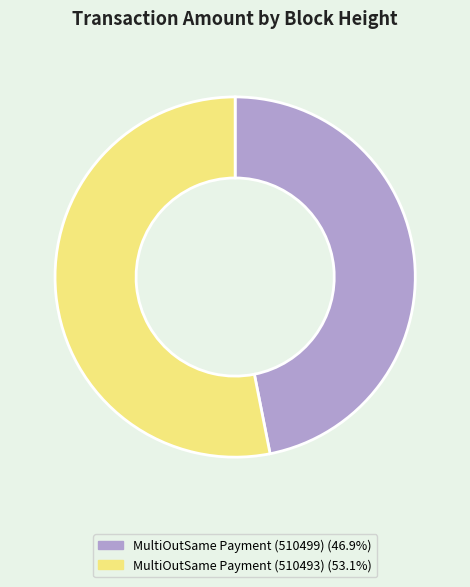

What is the ratio of the value at MultiOutSame Payment (510499) to the value at MultiOutSame Payment (510493)?

0.9